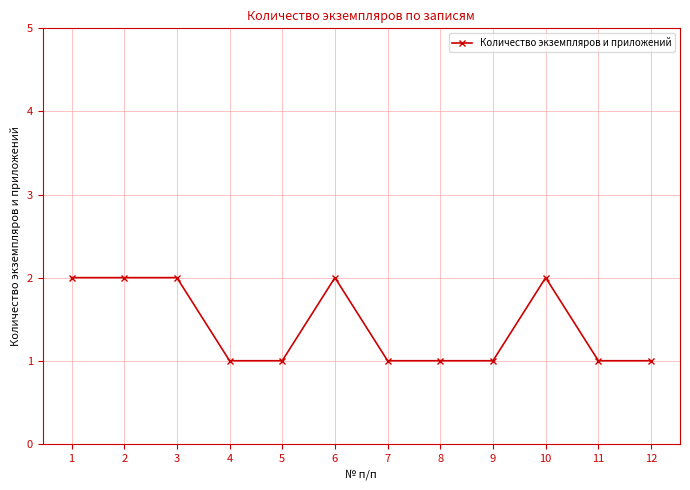

What is the value of the 8th point from the left?

1